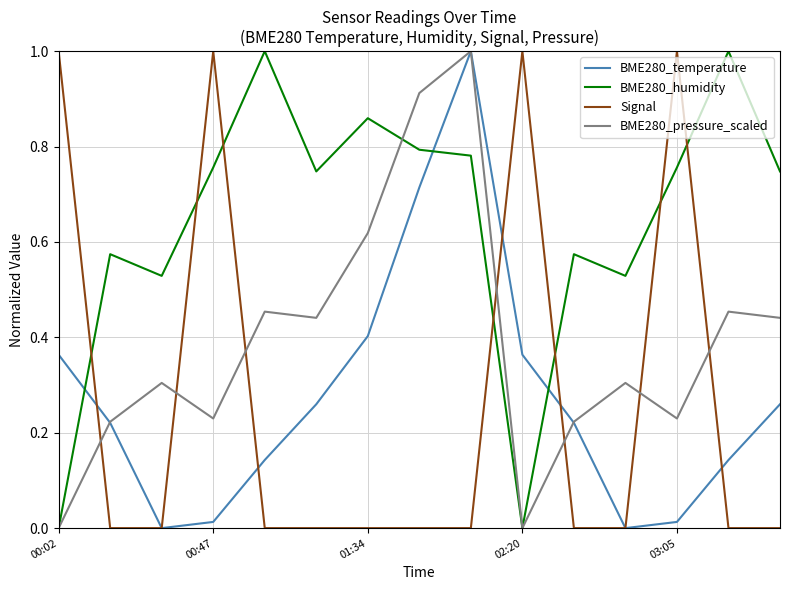

True or false: Signal and BME280_pressure_scaled cross at least once.

True